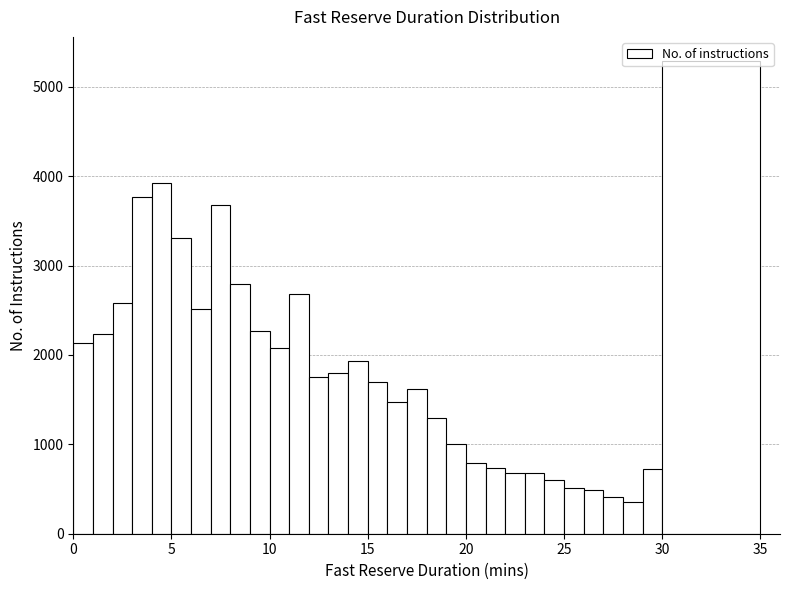

Around what value on the x-axis is the tallest bar? Give the approximate position of its centre, as read against the axis.

32.5